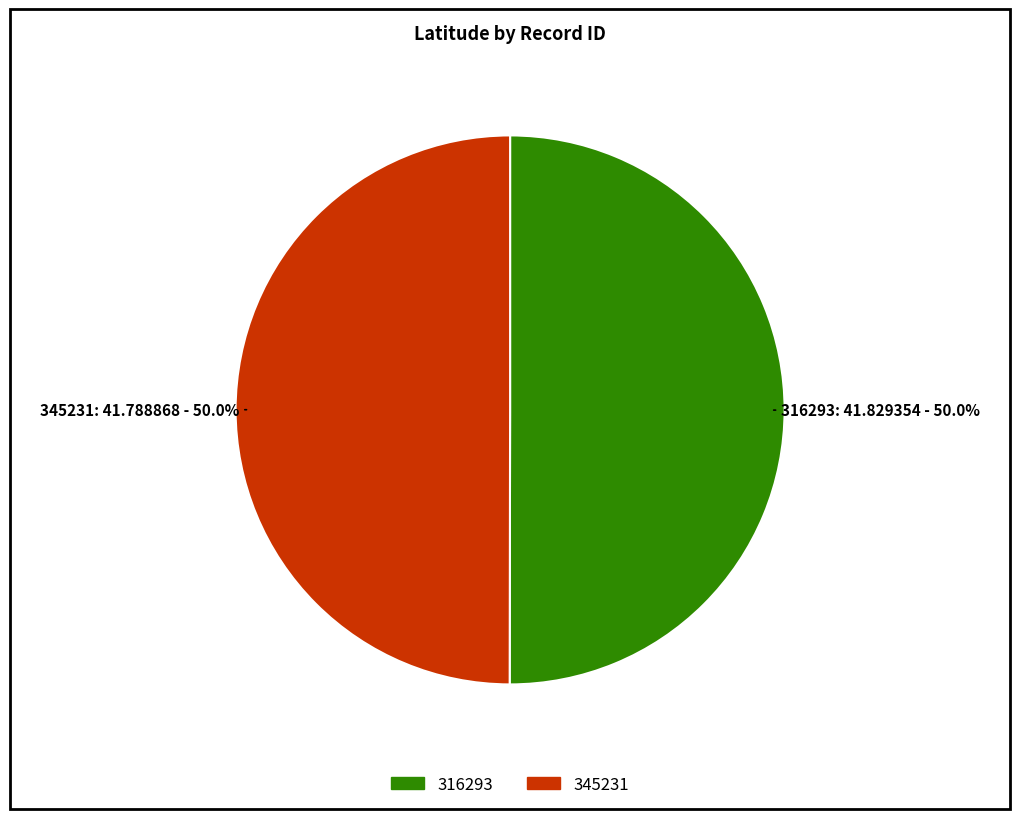

How much of the chart is everything except 316293?

50.0%